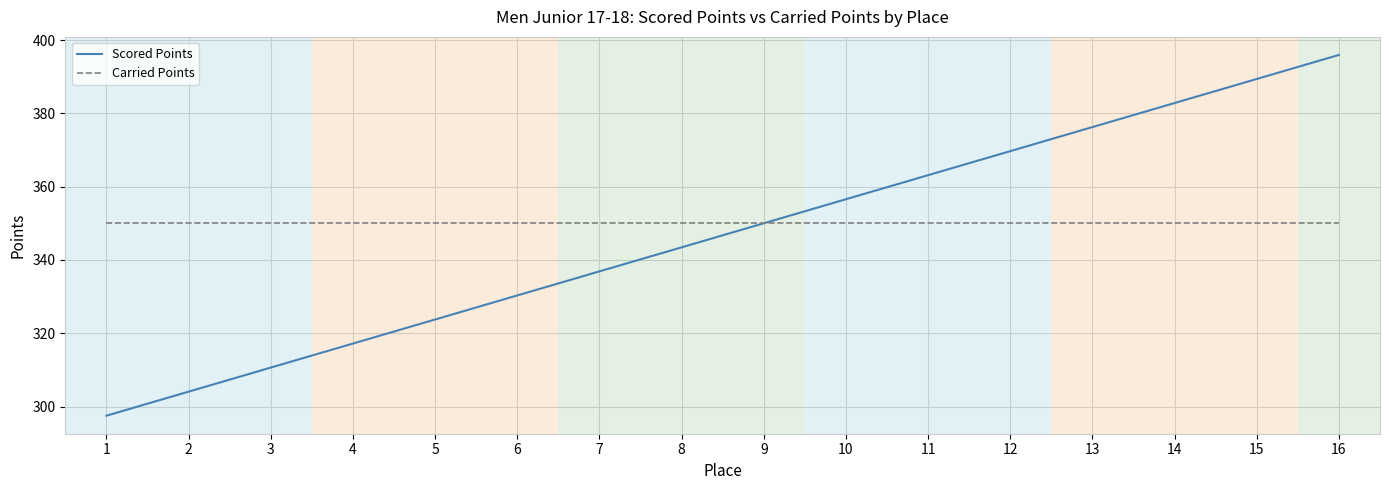

Rank the series by their maximum value, from highest to lowest.

Scored Points, Carried Points